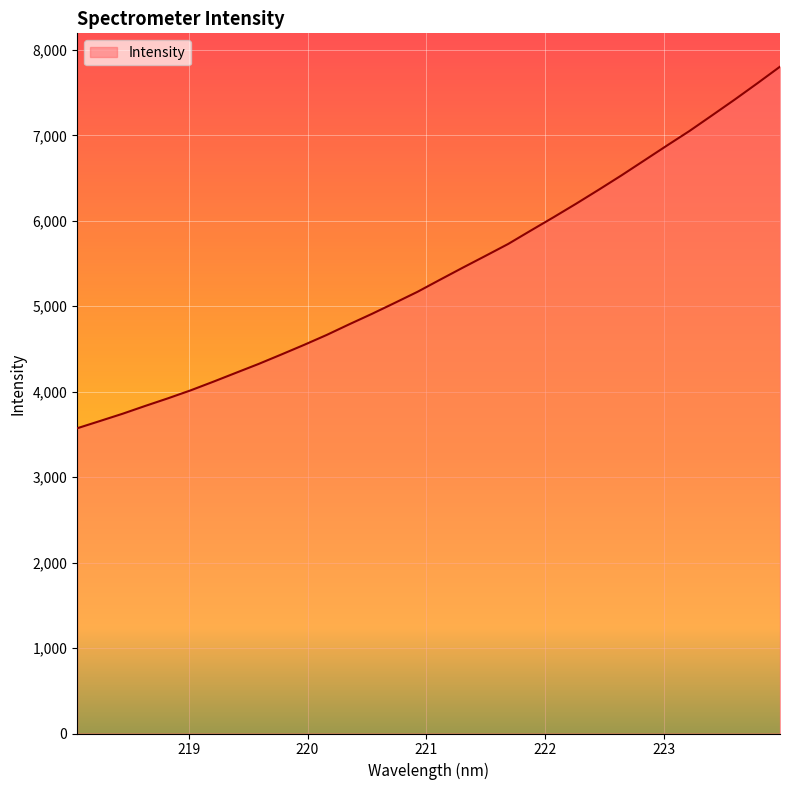

True or false: the data has more than 0 interior local peaks.

False